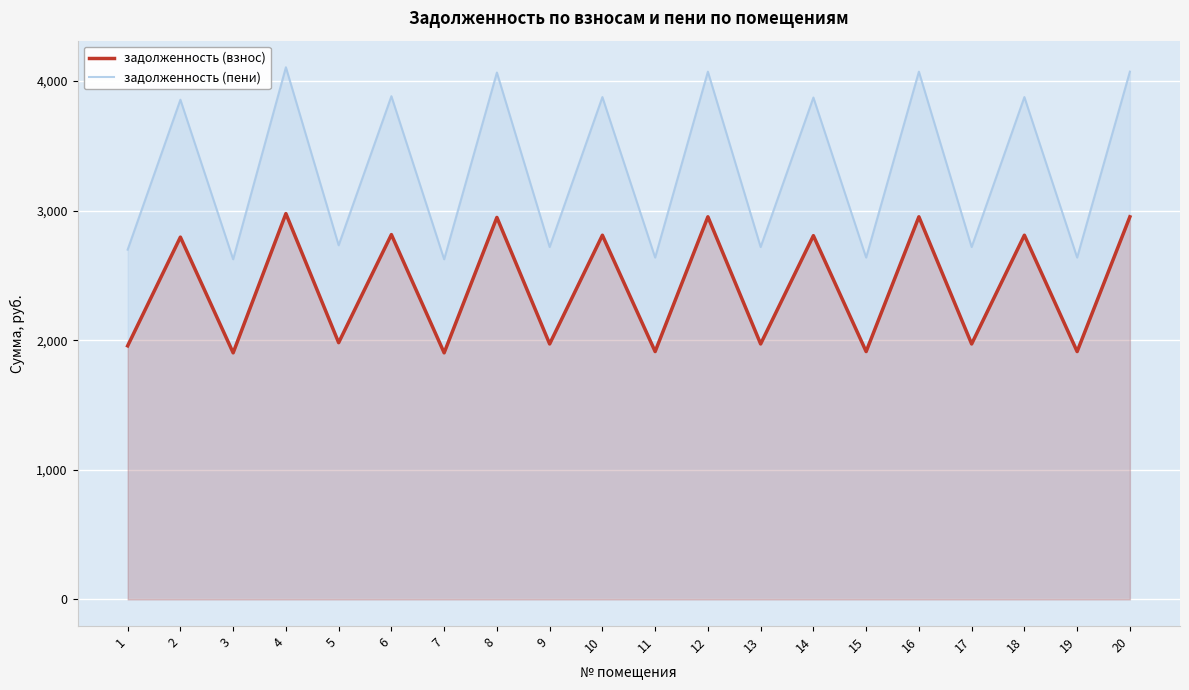

List the series in order of their peak value, highest first.

задолженность (пени), задолженность (взнос)